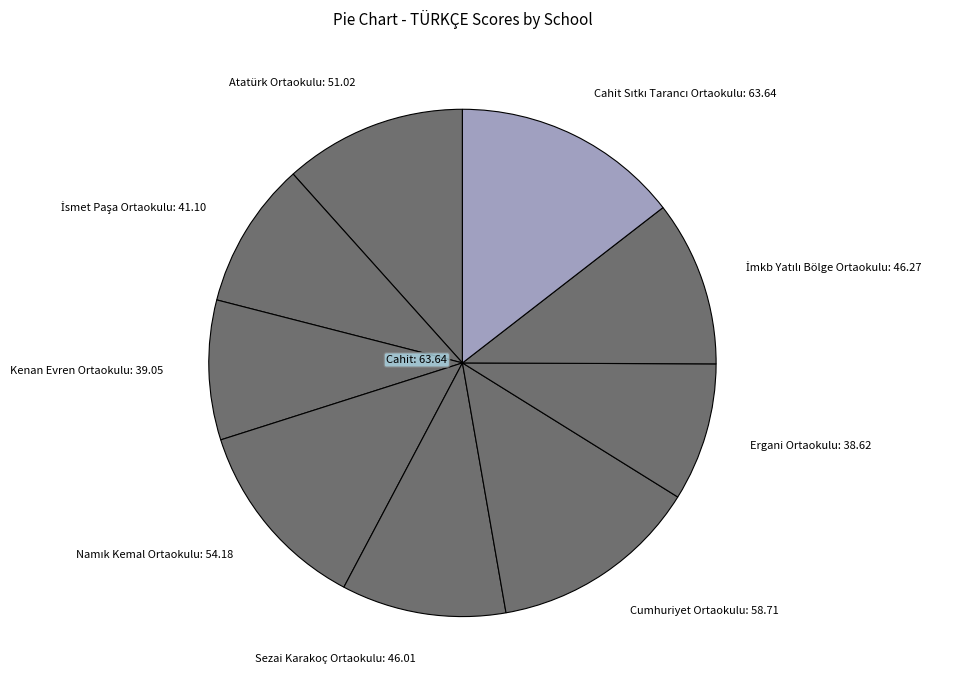

How many segments does this pie chart have?

9